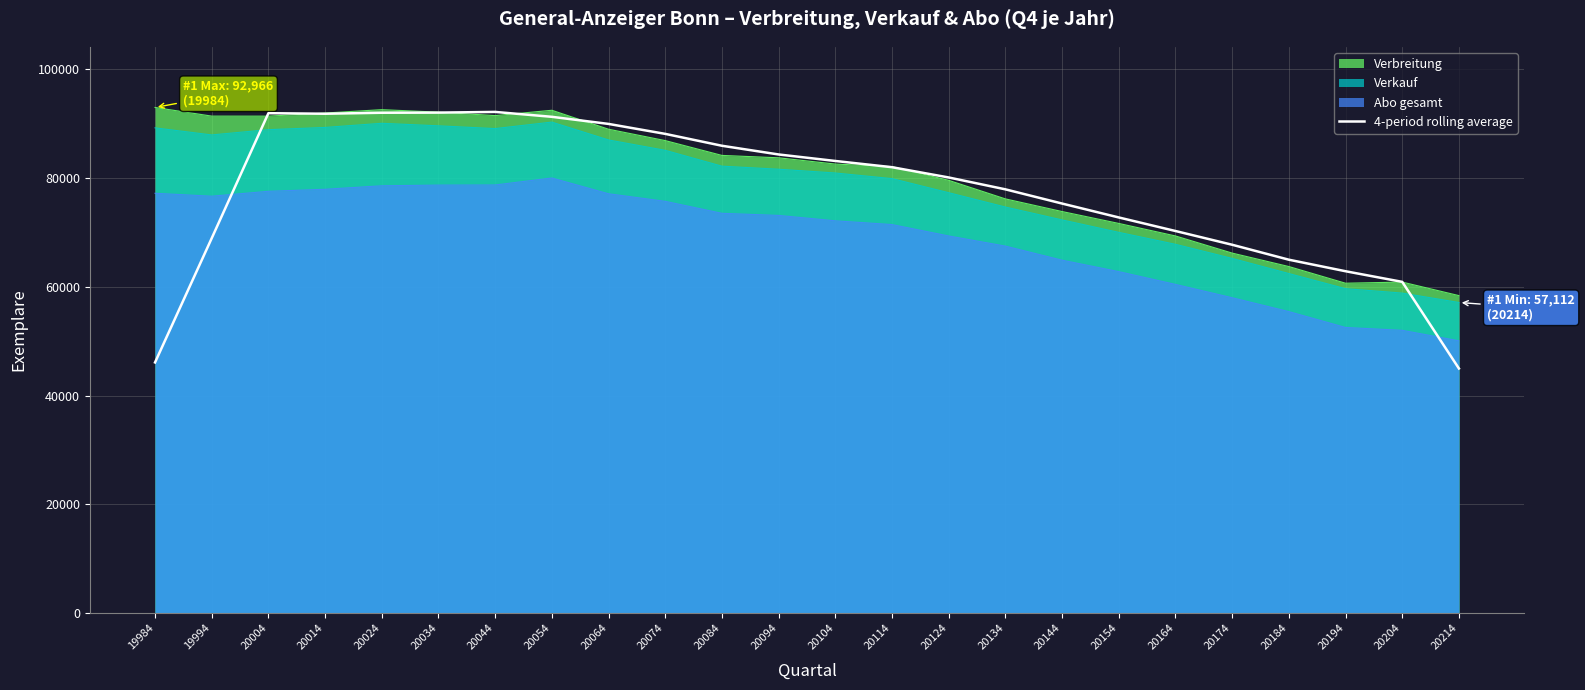

What is the maximum value shown in the chart?

92966.0